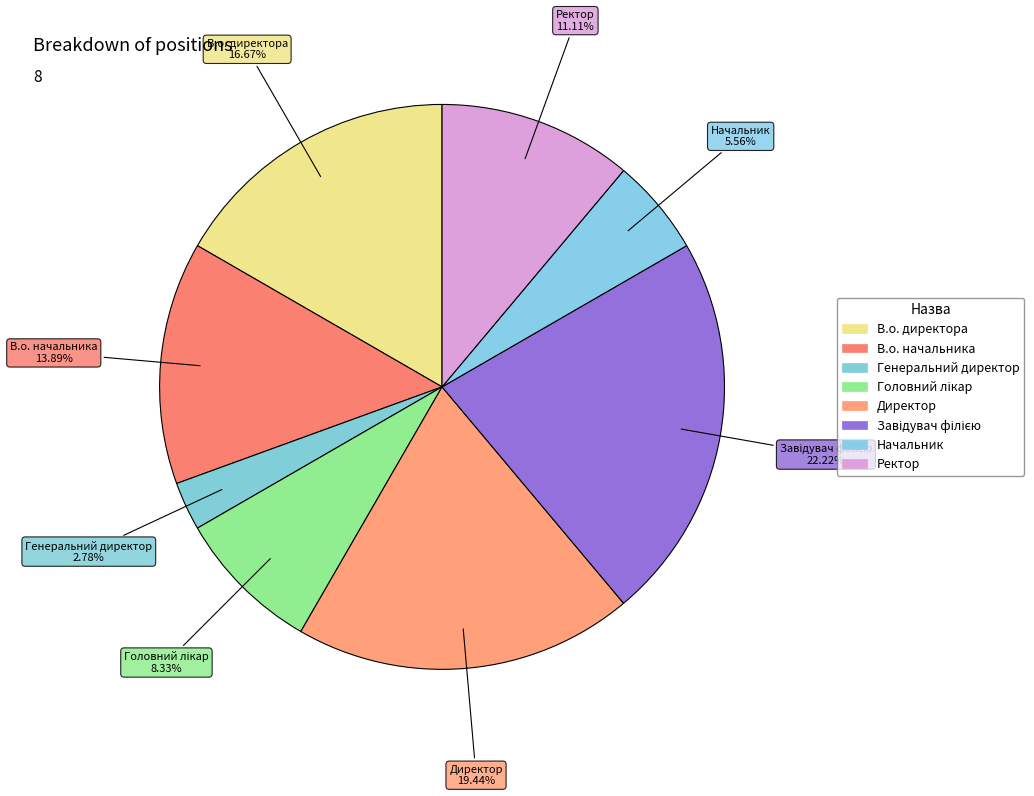

Rank the categories by value from lowest to highest.

Генеральний директор, Начальник, Головний лікар, Ректор, В.о. начальника, В.о. директора, Директор, Завідувач філією